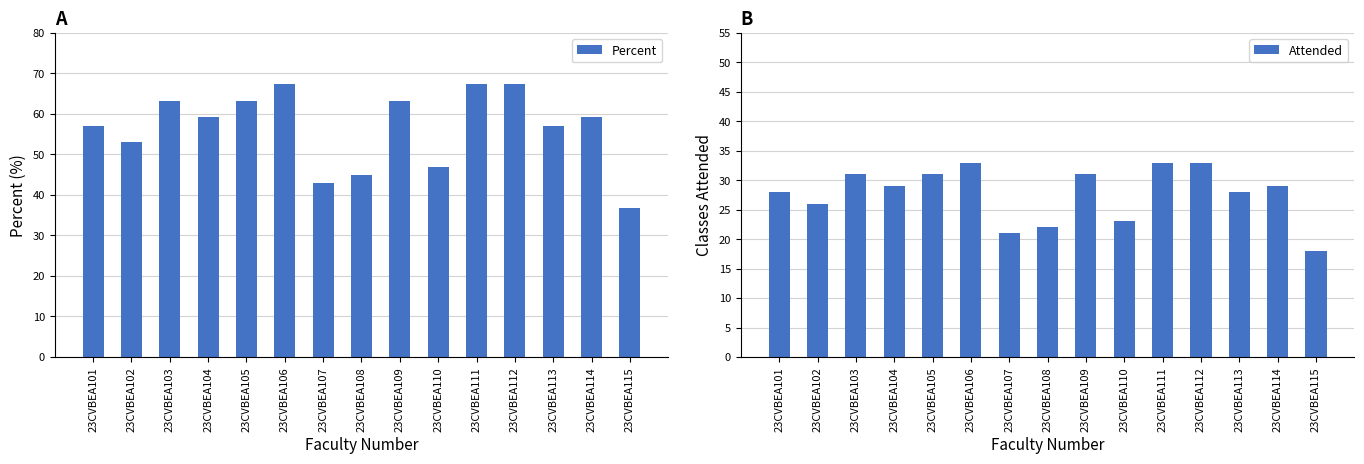

What is the difference between the maximum and minimum values in the Attended series?

15